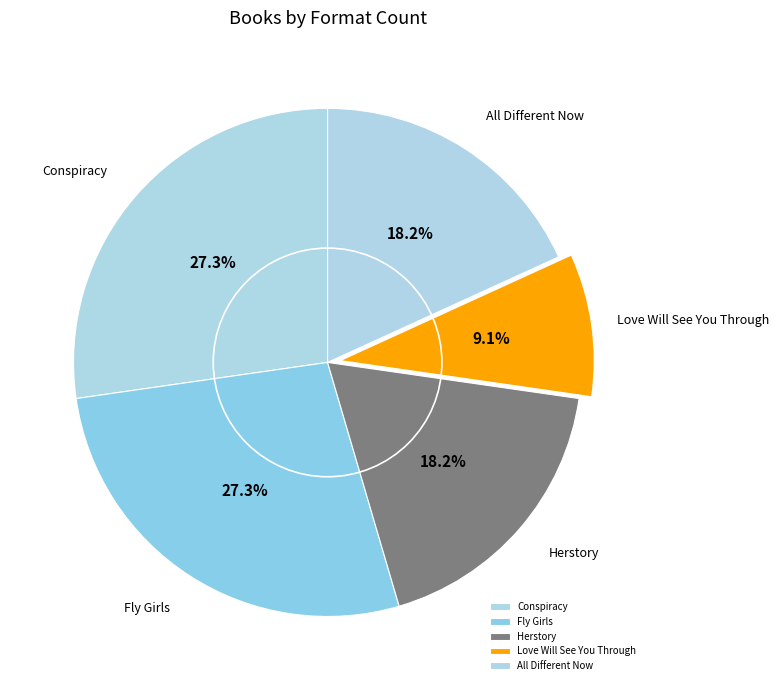

Is Herstory the majority of the pie?

No